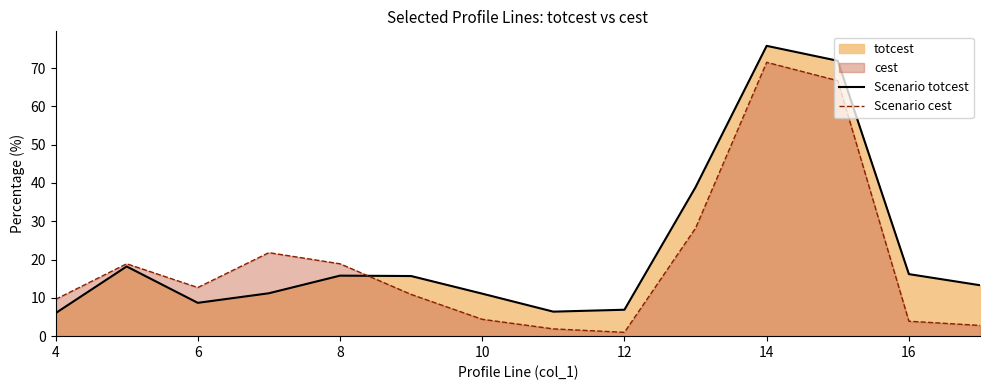

Which series ends up on top after the final intersection of Scenario cest and Scenario totcest?

Scenario totcest